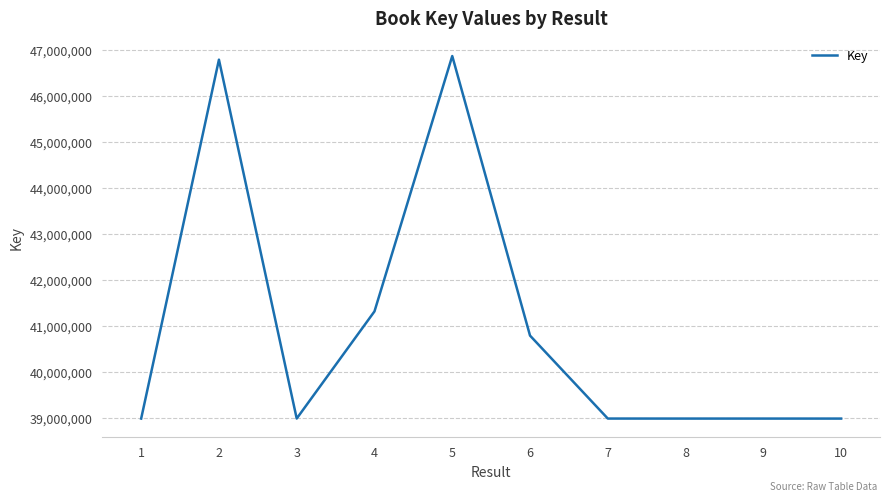

Approximately how many times larger is the value at 1 compared to 3?

1.0